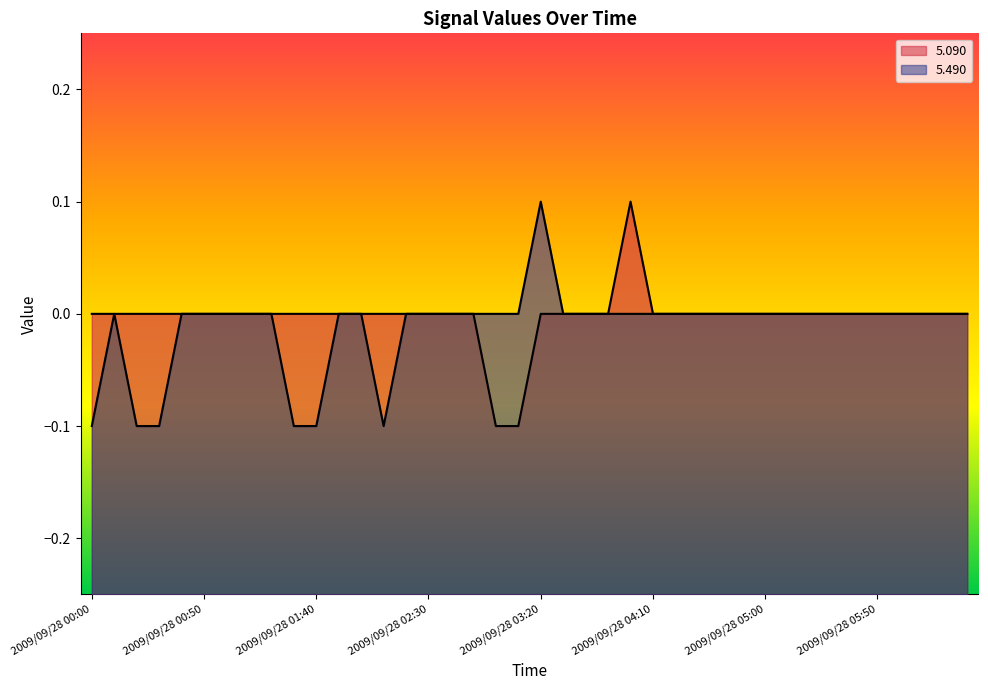

At which category does the chart reach its minimum across all series?

2009/09/28 03:00